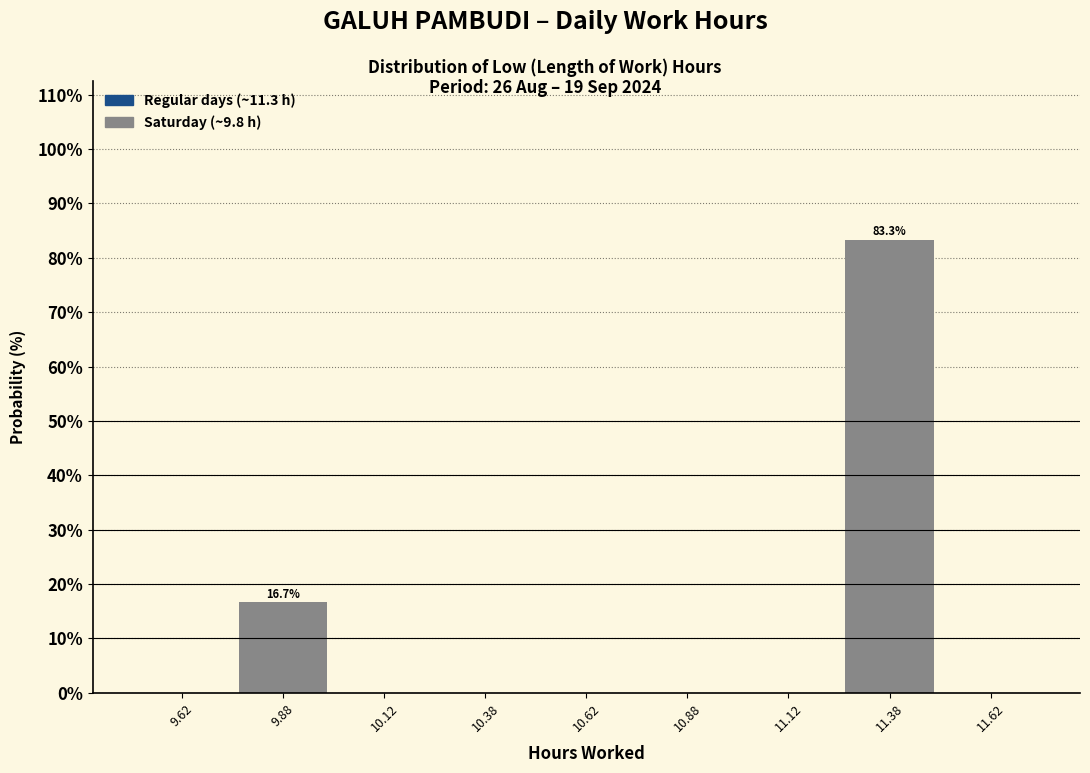

Which range on the x-axis has the tallest bar?

11.25 to 11.50